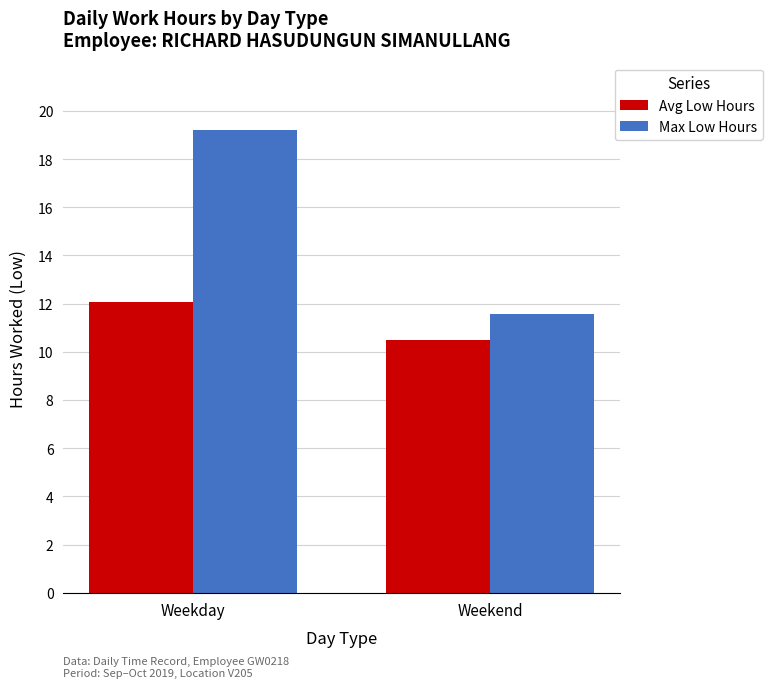

Where is Avg Low Hours nearest to the value 11?

Weekend